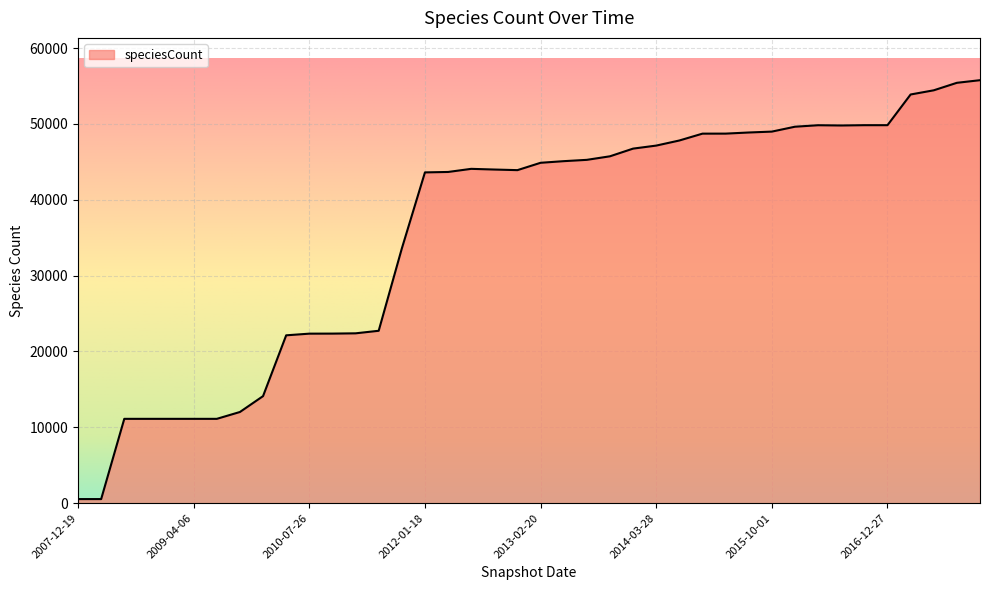

True or false: the data has more than 0 interior local peaks.

True